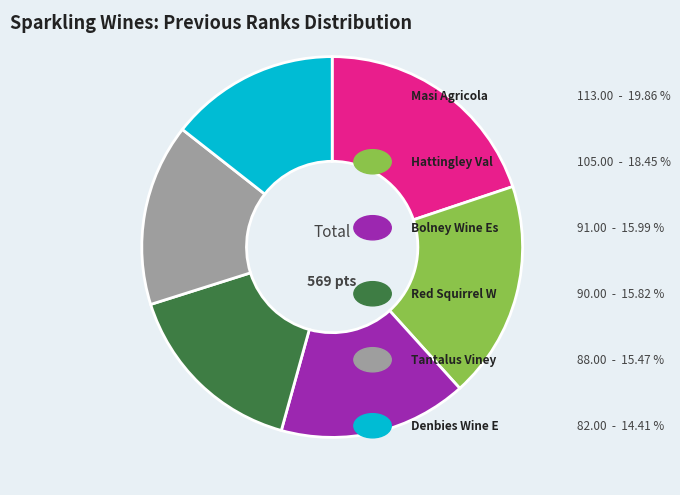

Is there a majority slice in this chart?

No